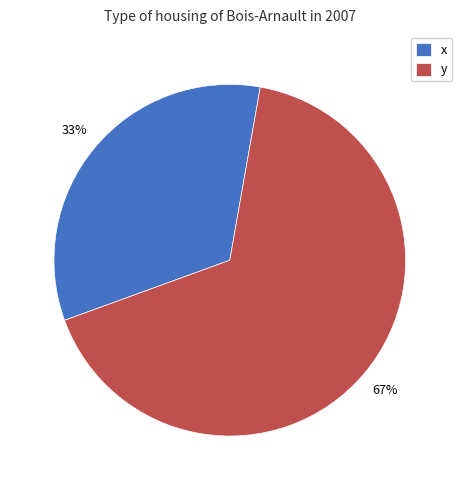

The y slice represents 75% of the pie. True or false?

False